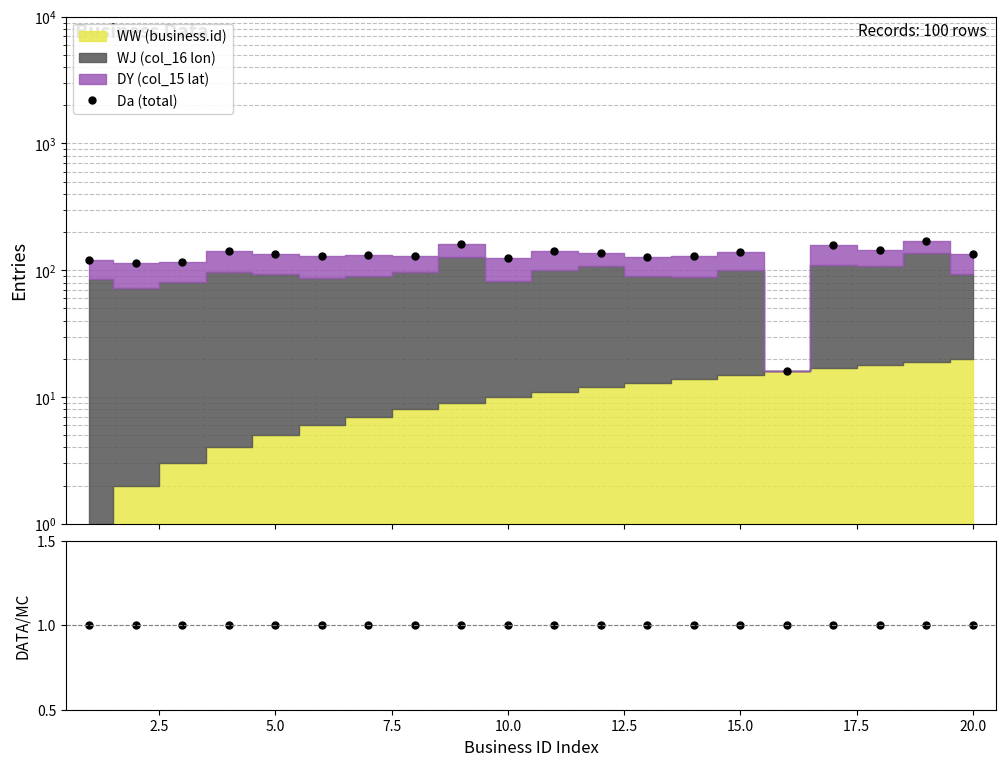

What is the highest value of the Da (total) series?

170.7